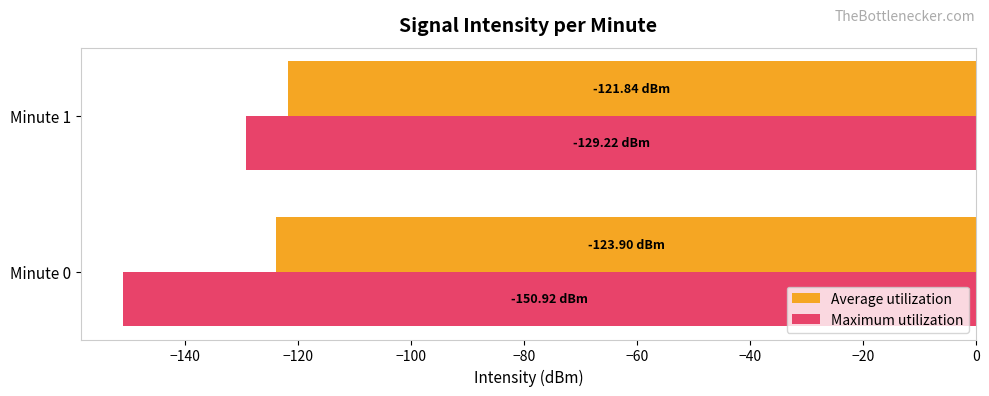

List the labels in order of Maximum utilization value, smallest first.

Minute 0, Minute 1